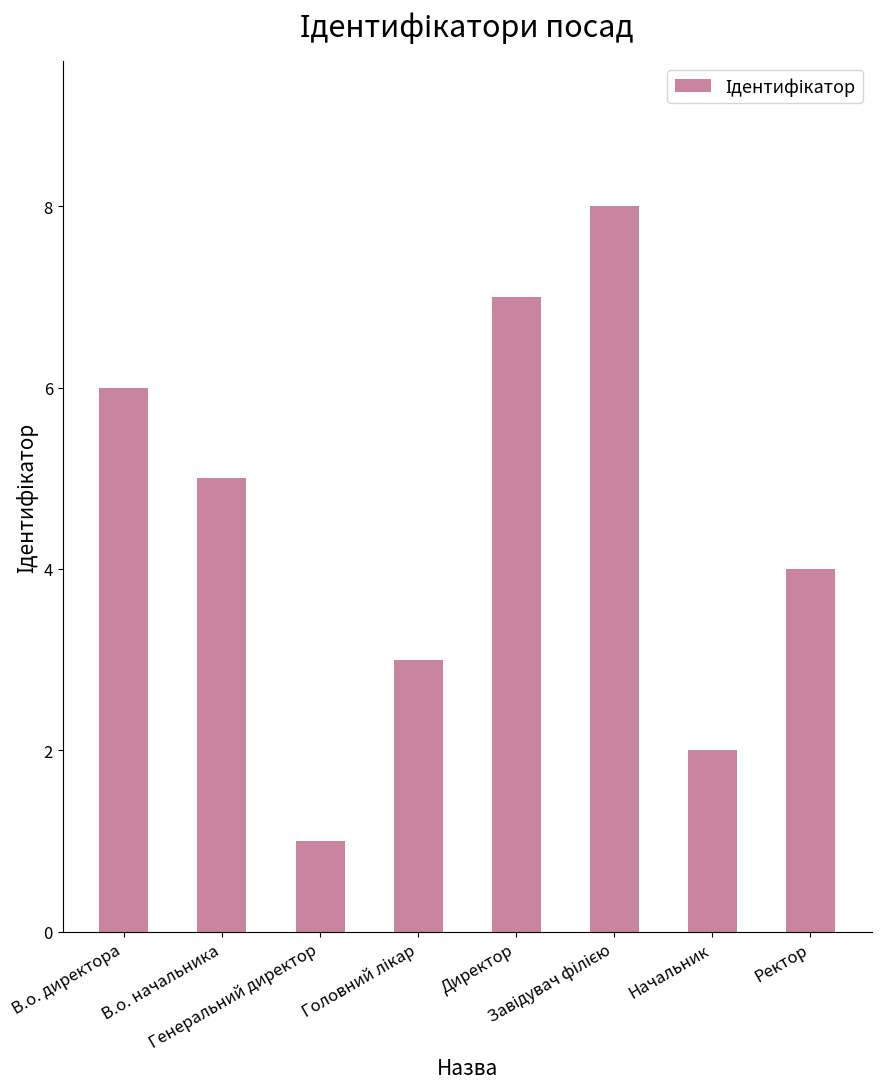

What is the difference between the second highest and minimum values?

6